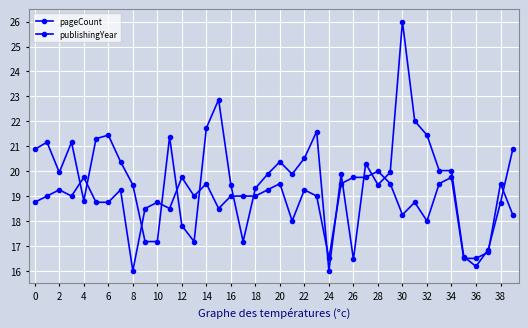

How many lines are shown in the chart?

2